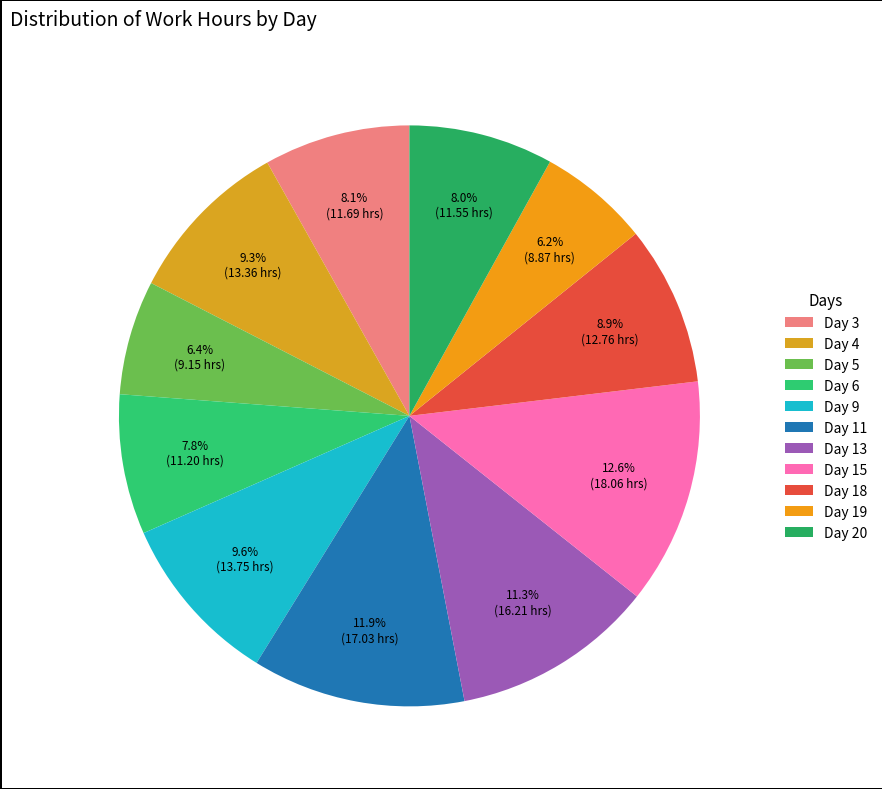

Combined, do Day 13 and Day 5 account for over 50%?

No